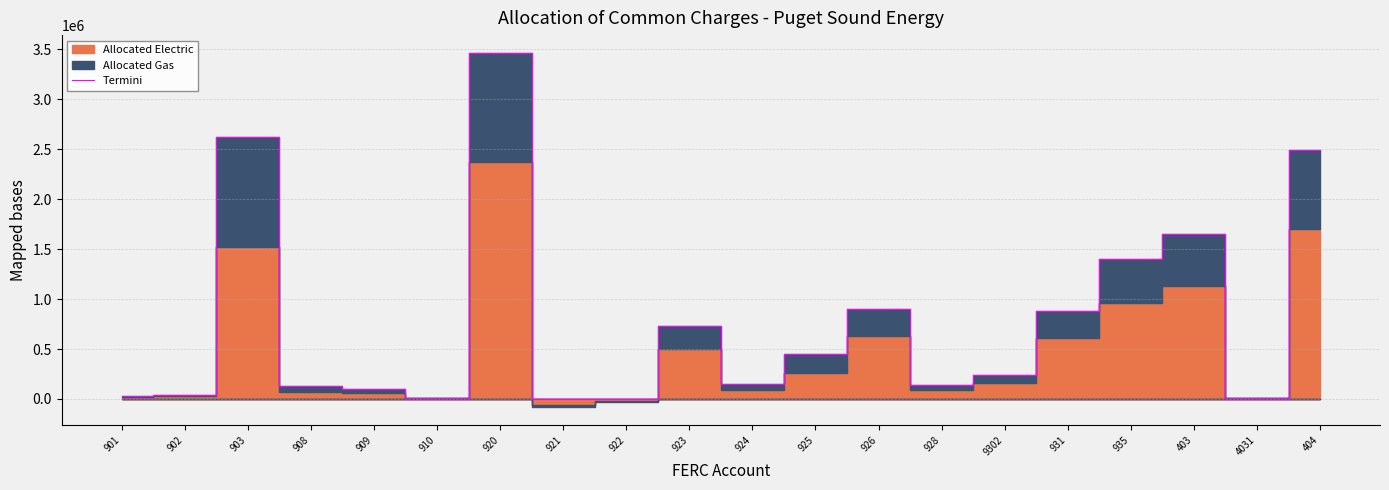

Reading left to right, extract all data points from this chart.

901=29035.0	902=40997.4	903=2624156.7	908=127485.0	909=98792.3	910=14289.3	920=3466422.6	921=0.0	922=0.0	923=732530.4	924=152179.9	925=450273.2	926=900488.8	928=138133.5	9302=239778.5	931=884234.1	935=1404073.7	403=1650307.4	4031=10067.1	404=2488516.9